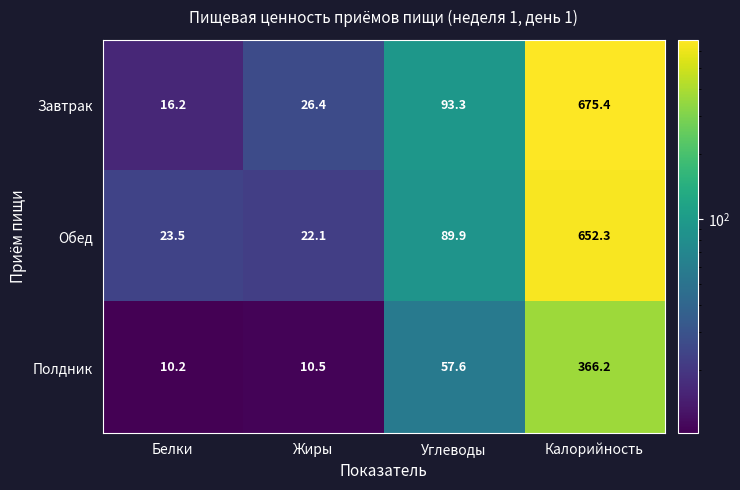

At which label does Завтрак first exceed 93?

Углеводы